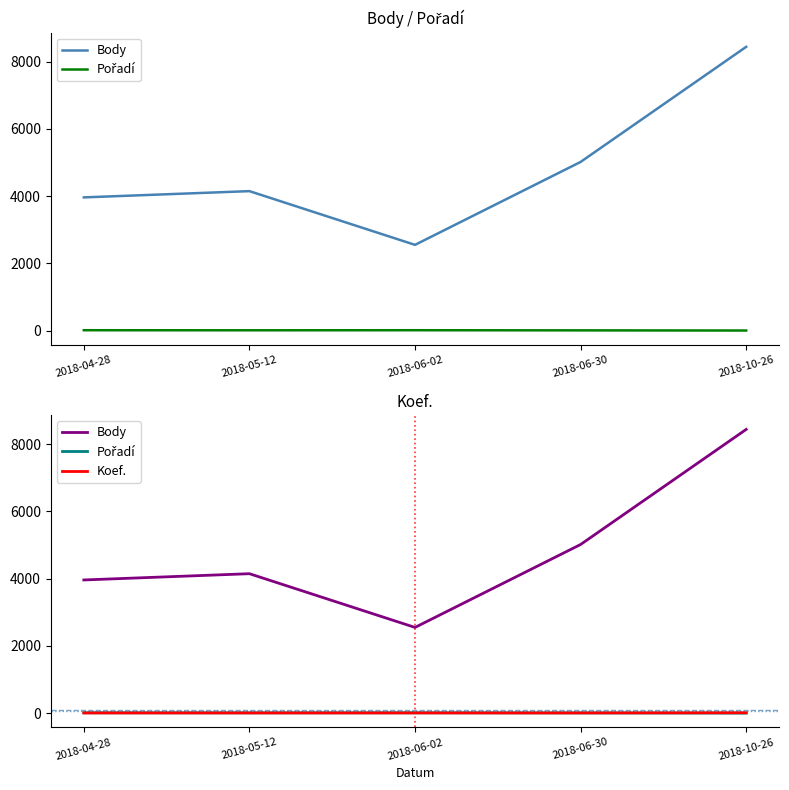

Reading left to right, extract all data points from this chart.

Body: 2018-04-28=3961	2018-05-12=4147	2018-06-02=2550	2018-06-30=5015	2018-10-26=8437
Pořadí: 2018-04-28=12	2018-05-12=10	2018-06-02=12	2018-06-30=8	2018-10-26=3
Koef.: 2018-04-28=7	2018-05-12=7	2018-06-02=7	2018-06-30=7	2018-10-26=12